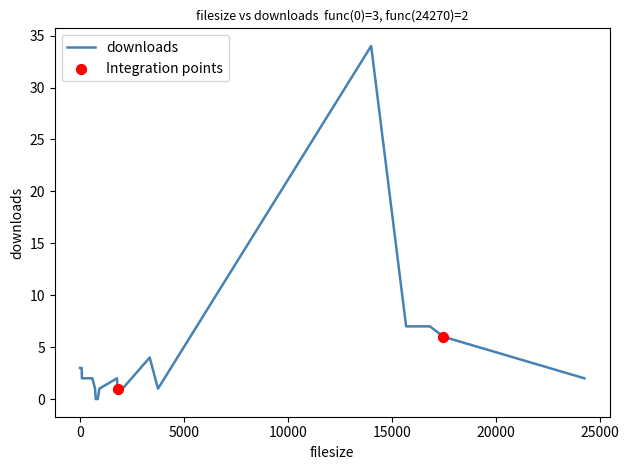

What is the difference between the maximum and minimum values?

34